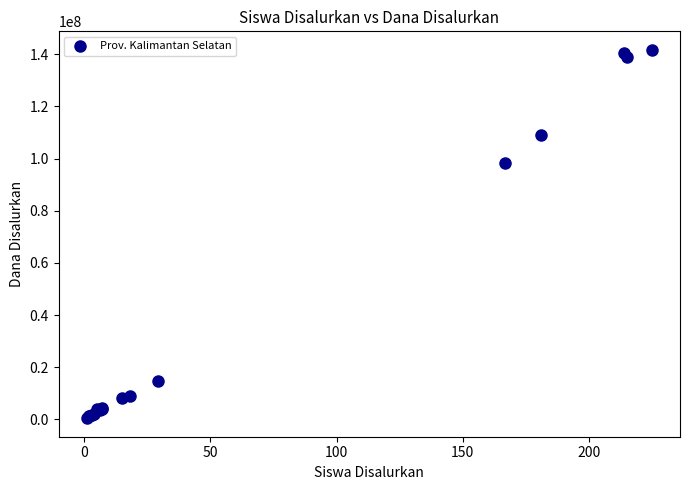

What Y value in the scatter plot is closest to 71062500?

98250000